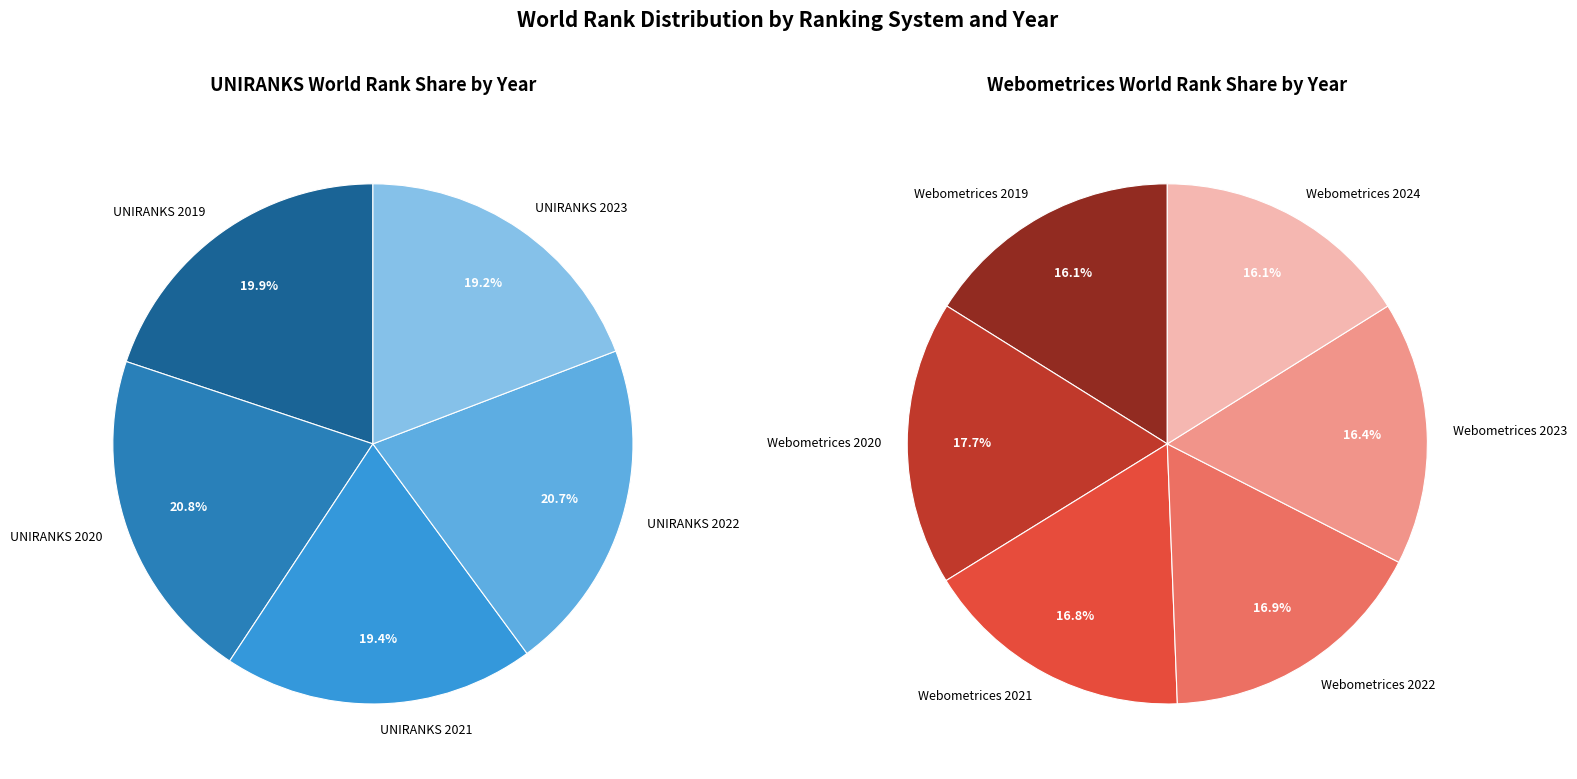

Does UNIRANKS 2020 account for over 50% of the chart?

No